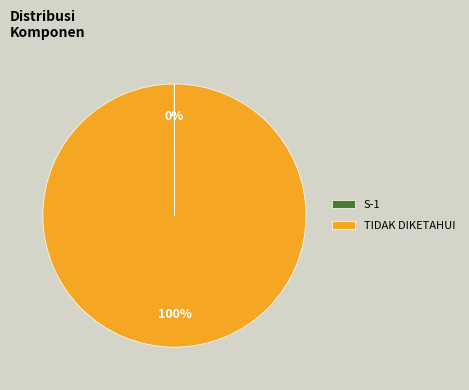

Which slice is the largest?

TIDAK DIKETAHUI